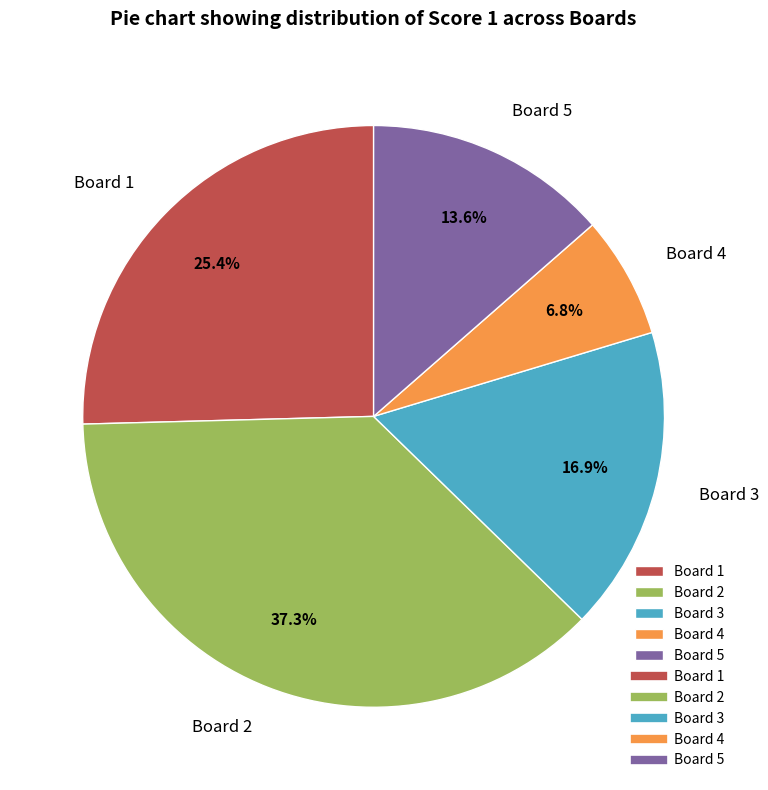

Which slice is the smallest?

Board 4